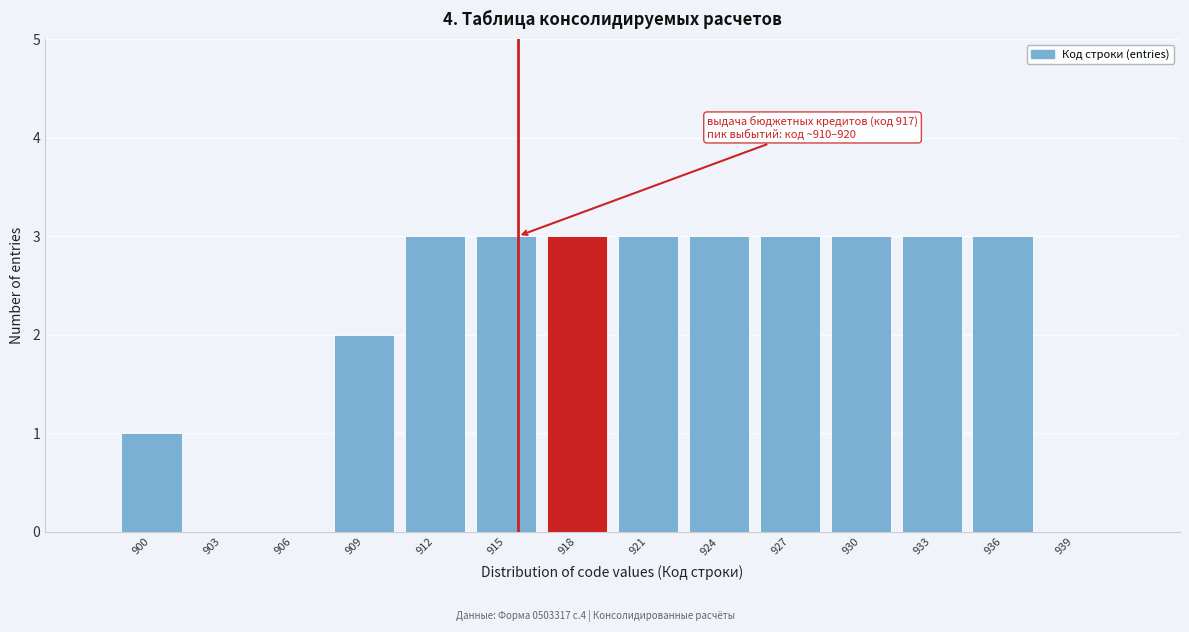

Reading left to right, list all the values displayed in this chart.

900=1	903=0	906=0	909=2	912=3	915=3	918=3	921=3	924=3	927=3	930=3	933=3	936=3	939=0